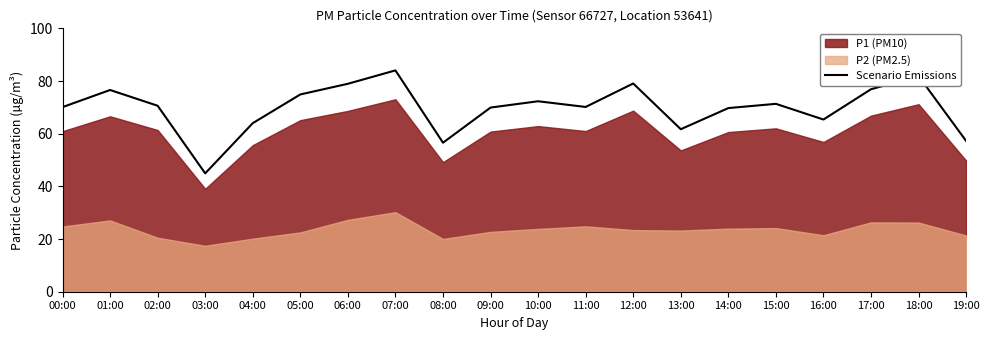

What is the approximate value at 13:00?

61.7